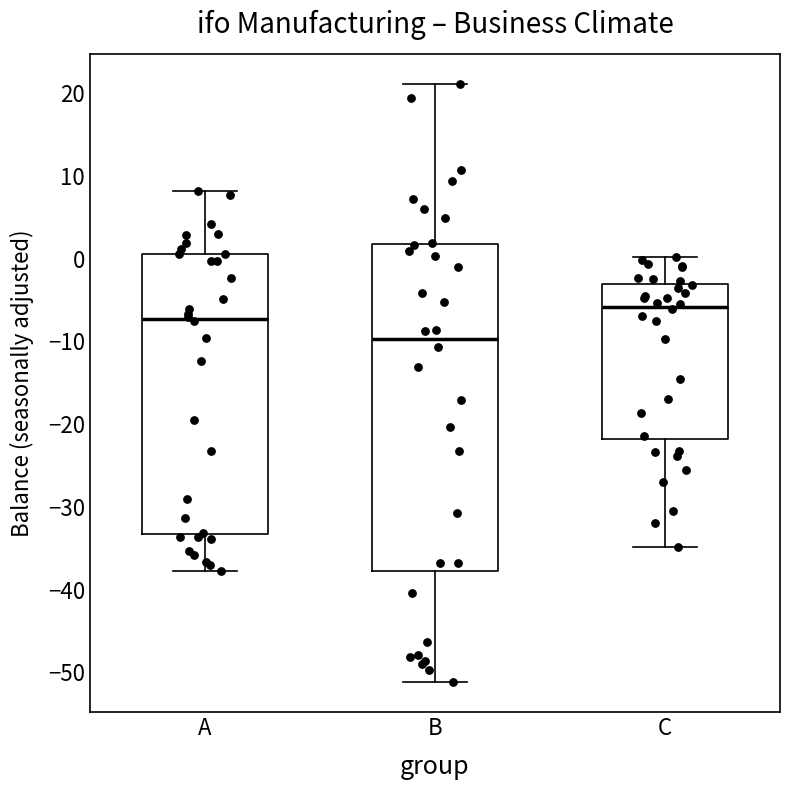

Where does the upper whisker of the box for B end on the y-axis? The values are not printed on the chart, so give them approximately, as read against the axis.

21